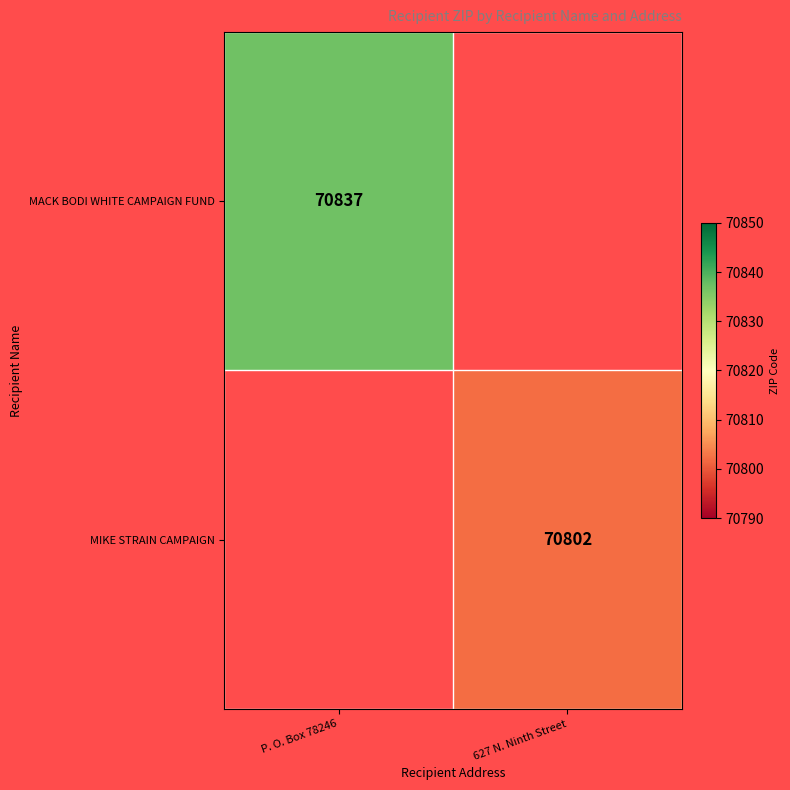

True or false: MACK BODI WHITE CAMPAIGN FUND has a value of 70837 at P. O. Box 78246.

True